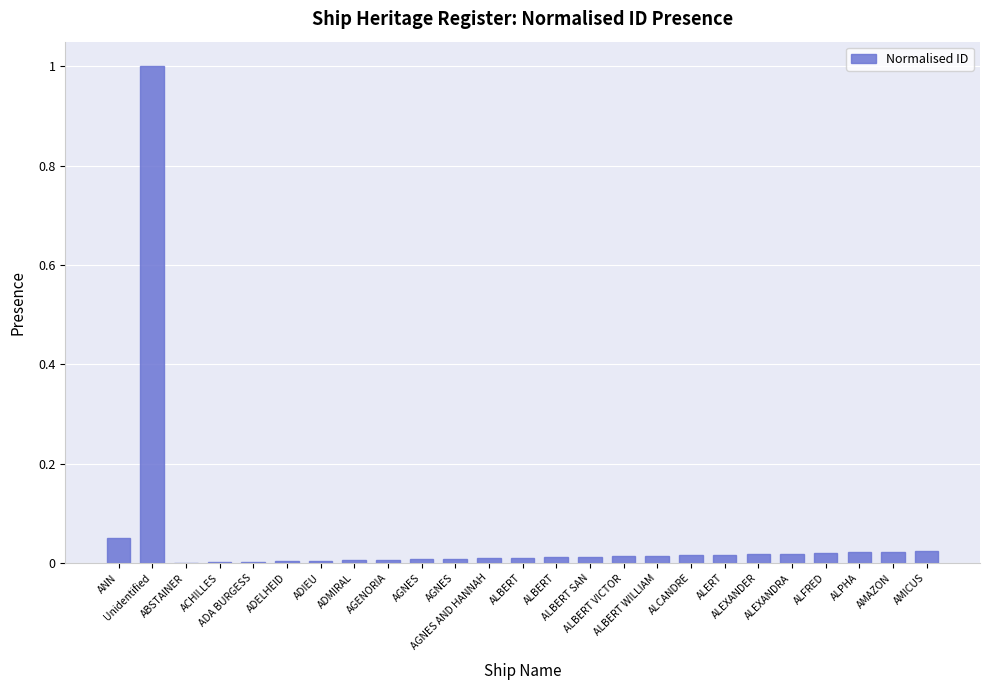

What is the maximum value shown in the chart?

1.0